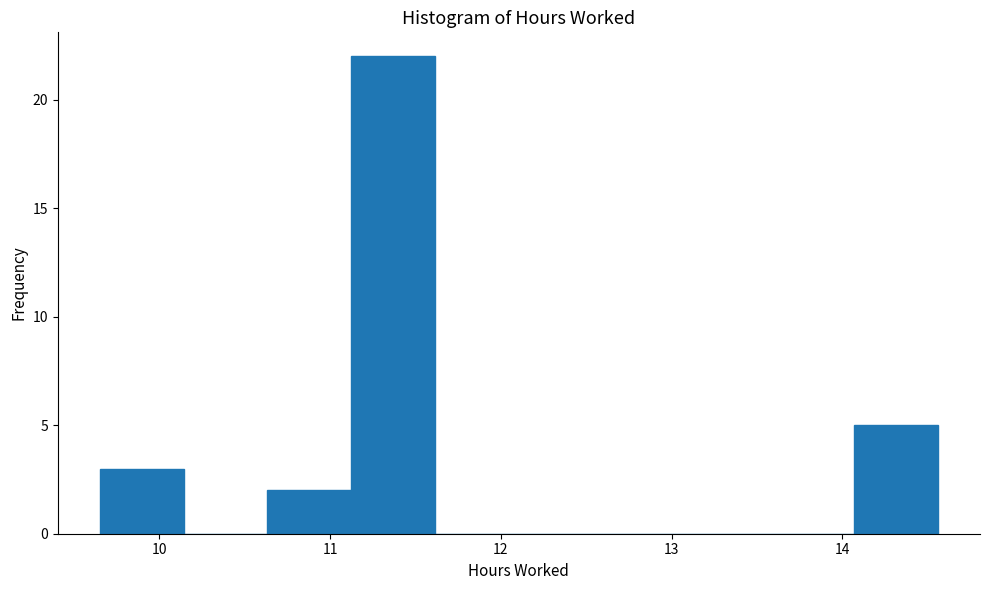

What is the height of the bar covering 14.1 to 14.6 on the x-axis? Neither the bar edges nor the heights are printed on the chart, so give them approximately, as read against the axes.

5